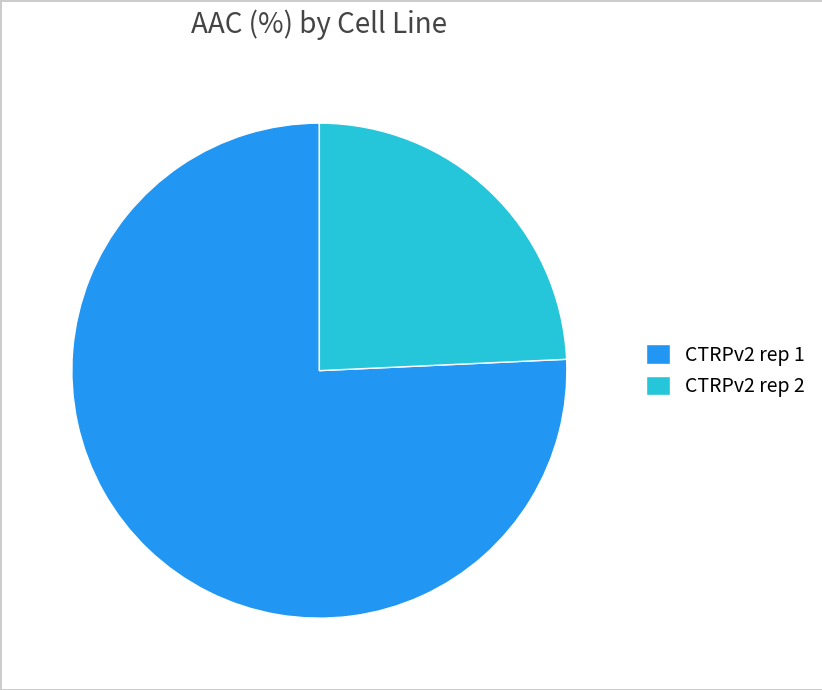

Rank the categories by value from lowest to highest.

CTRPv2 rep 2, CTRPv2 rep 1